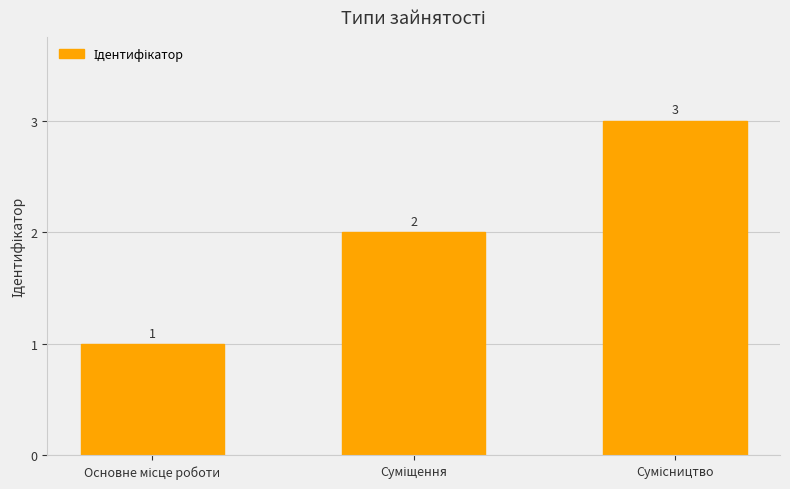

What is the sum of all values?

6